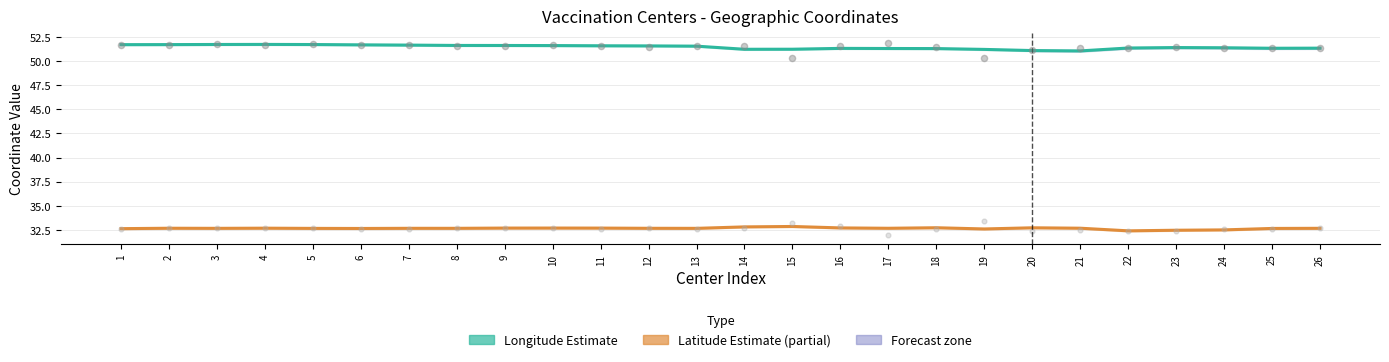

At which category is the sum across all series the highest?

2